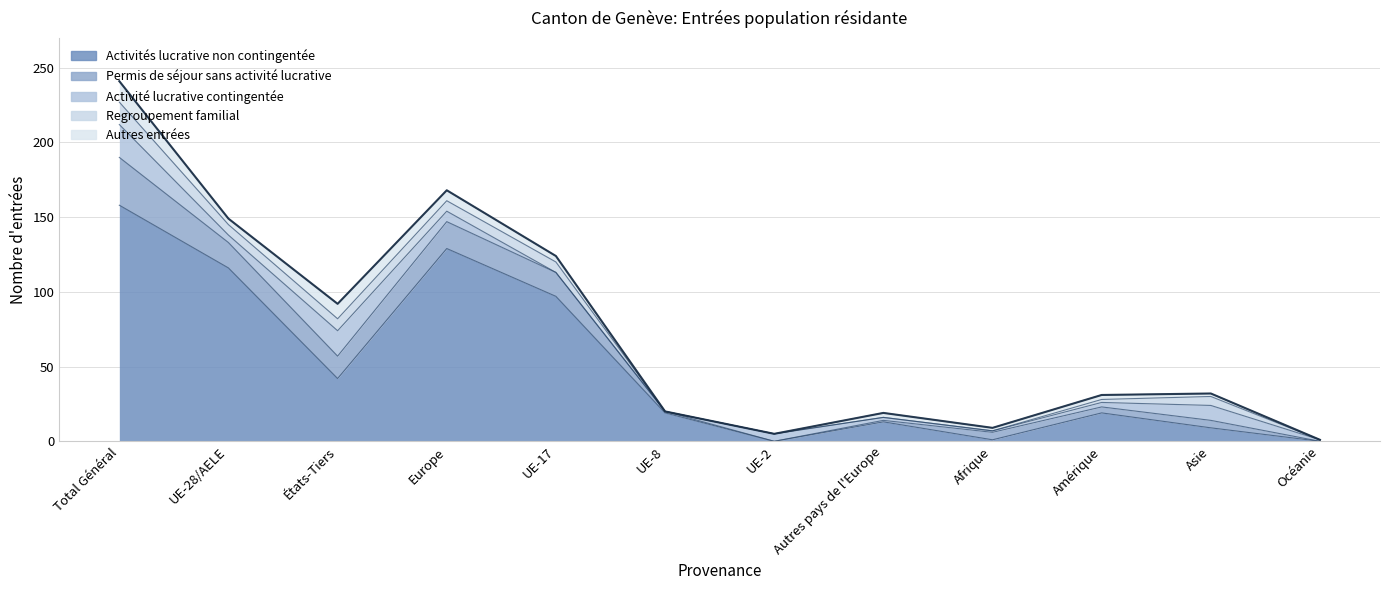

Which series changed the most between Europe and UE-2?

Activités lucrative non contingentée